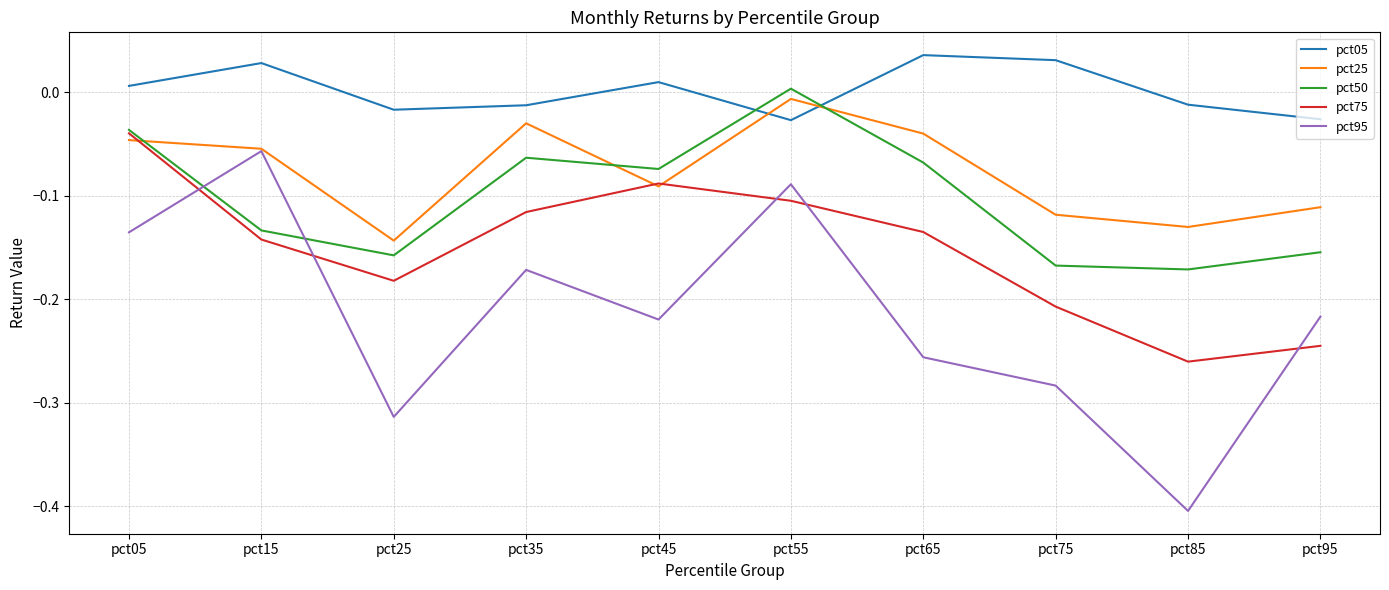

Count the number of data series in this chart.

5